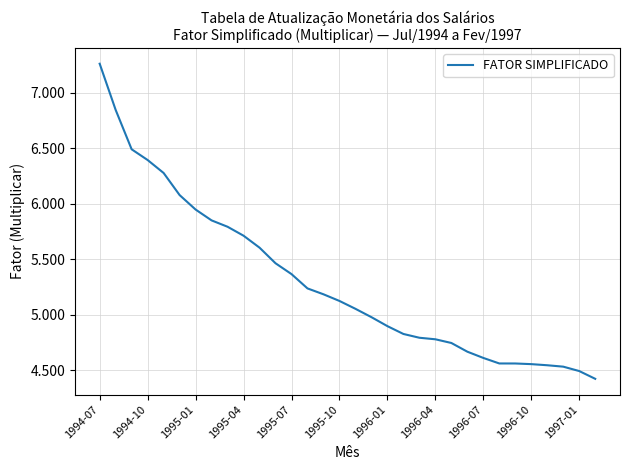

What is the difference between the maximum and minimum values?

2.8